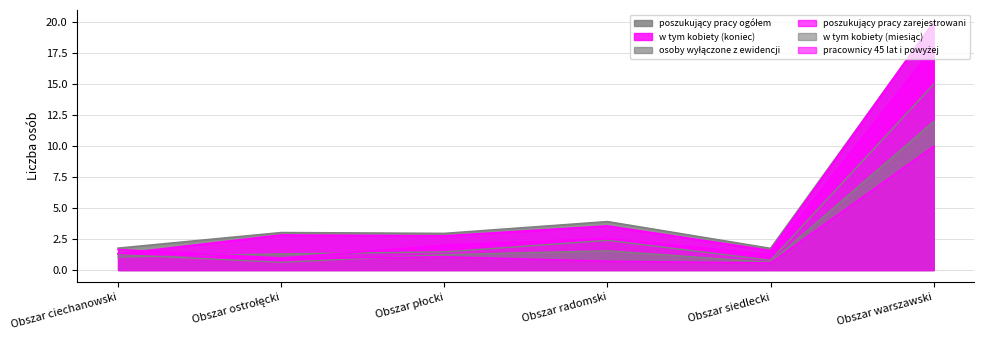

Reading left to right, extract all data points from this chart.

poszukujący pracy ogółem: 1.8	3.0	3.0	3.9	1.7	20.0
w tym kobiety (koniec): 1.3	2.8	2.7	3.5	1.6	20.0
osoby wyłączone z ewidencji: 1.0	1.3	1.5	2.4	0.8	15.0
poszukujący pracy zarejestrowani: 1.6	1.0	2.0	2.5	1.2	18.0
w tym kobiety (miesiąc): 1.2	0.6	1.2	1.6	0.6	12.0
pracownicy 45 lat i powyżej: 1.3	0.9	1.1	0.7	0.6	10.0